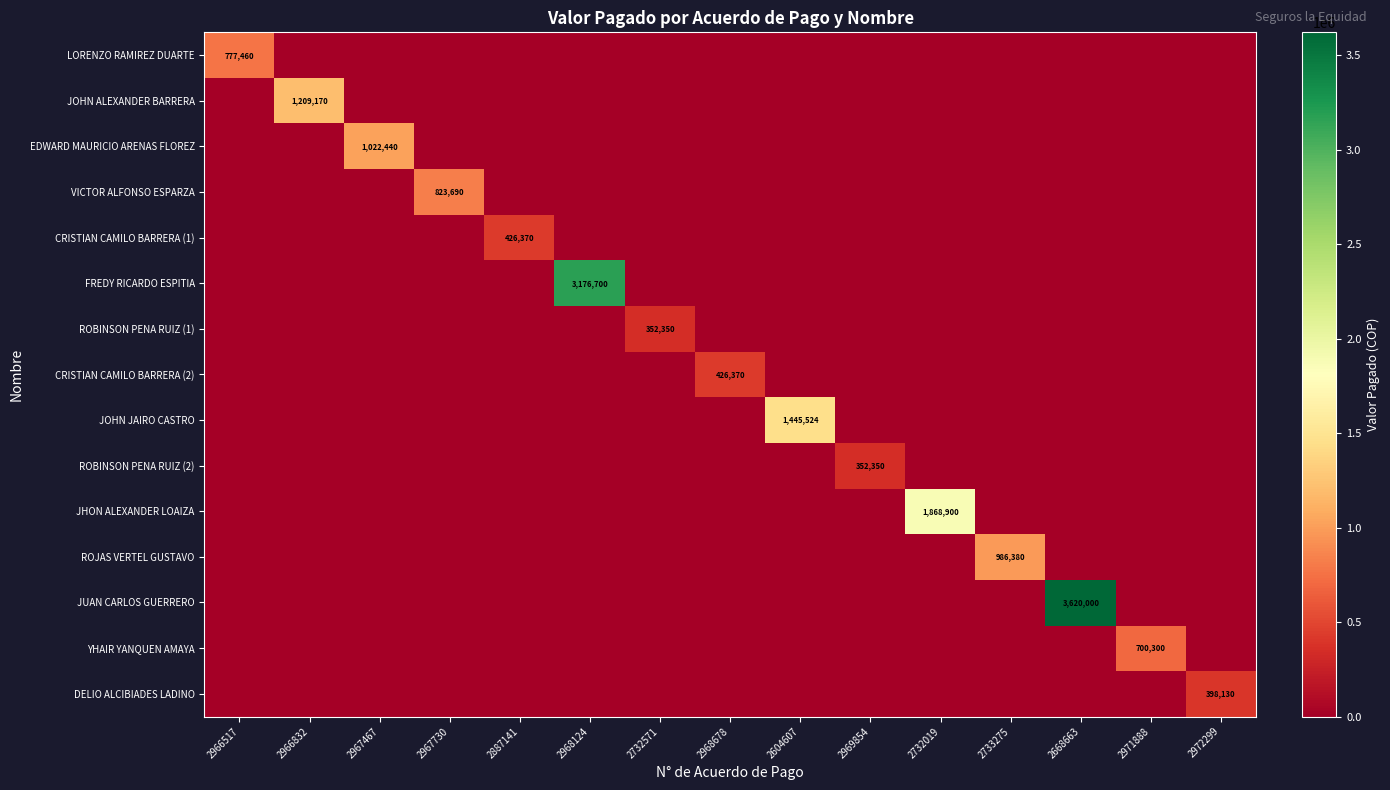

What is the greatest value displayed?

3620000